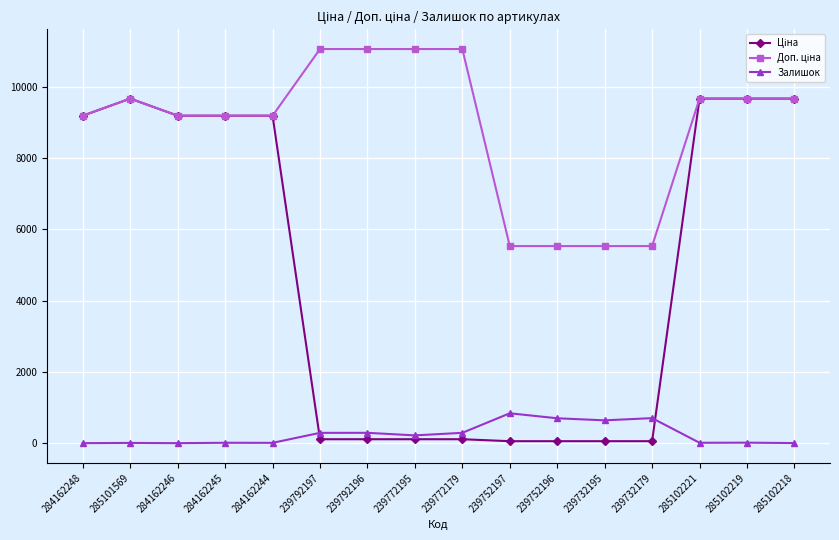

At how many categories does at least one series exceed 8378?

12